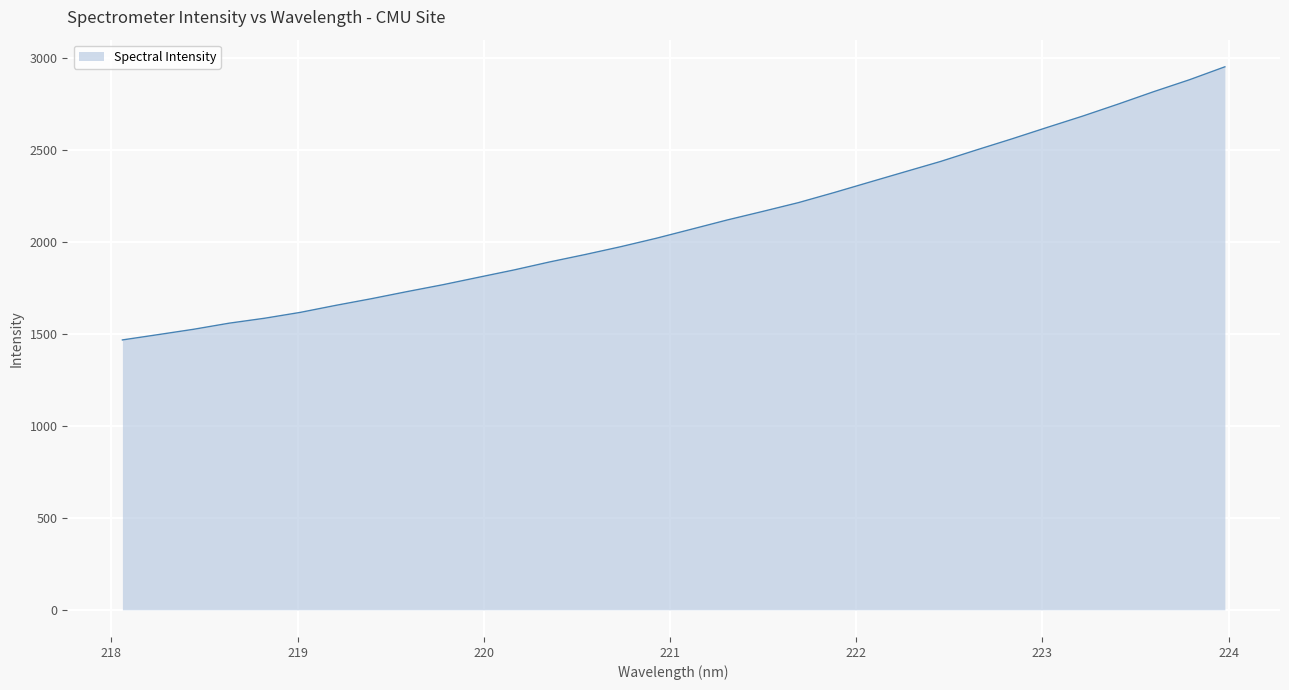

What is the sum of all values?

67318.1